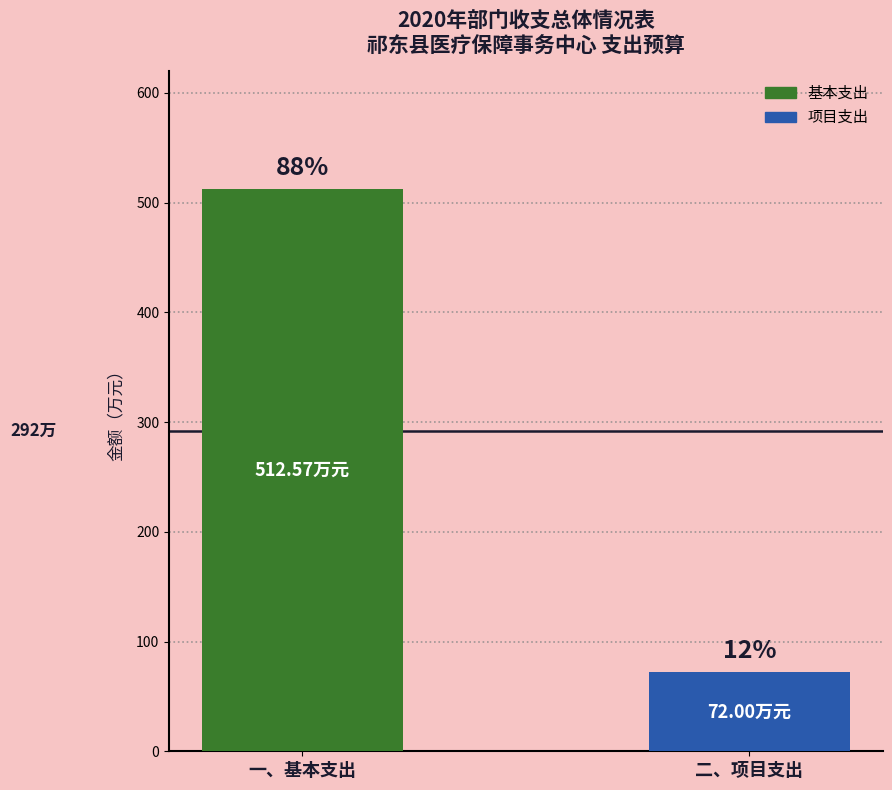

What is the sum of all values?

584.6